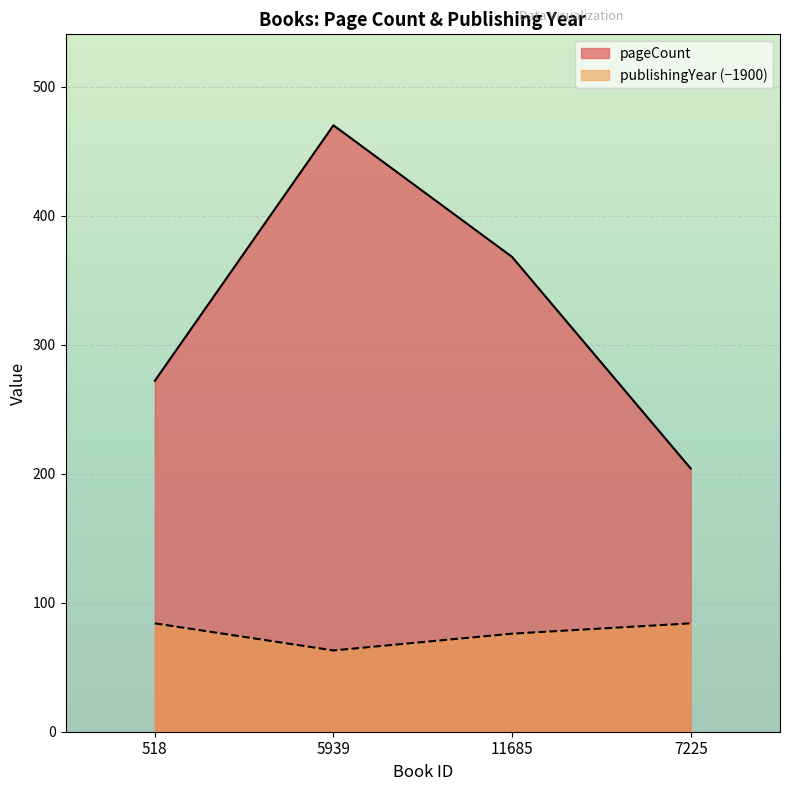

Reading left to right, list all the values displayed in this chart.

pageCount: 272	470	368	204
publishingYear: 84	63	76	84